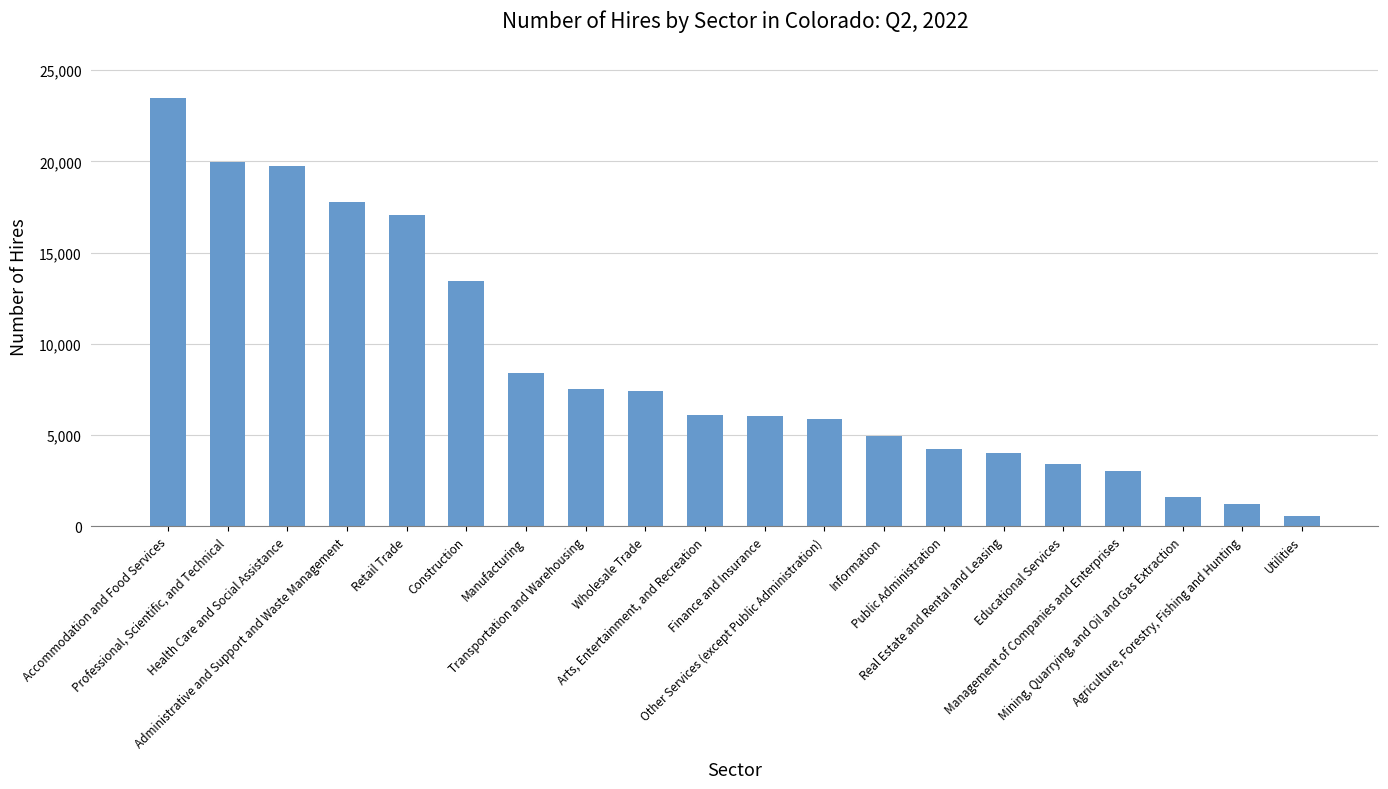

What is the minimum value shown in the chart?

562